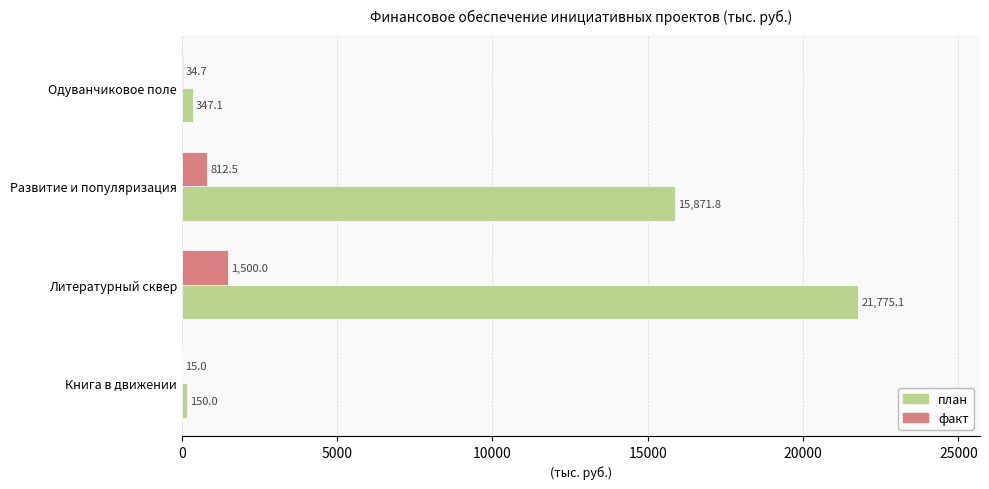

What is the sum of all факт values?

2362.2